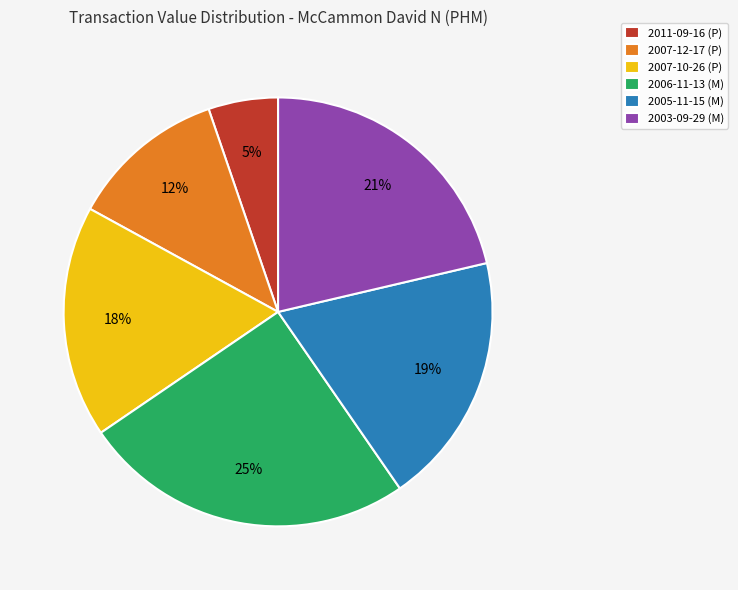

What is the ratio of the value at 2011-09-16 (P) to the value at 2007-12-17 (P)?

0.4